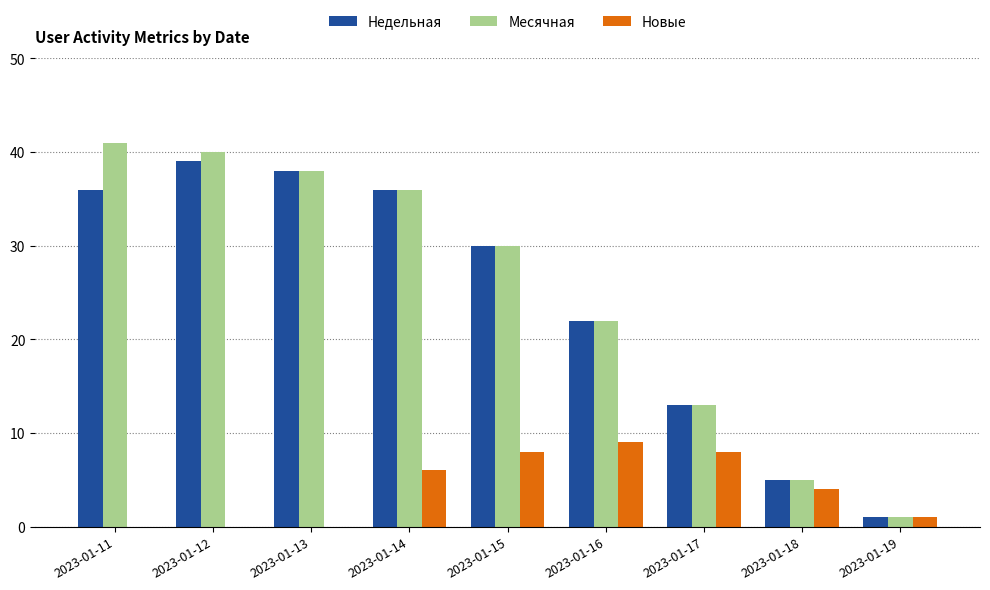

Which series has the widest spread of values?

Месячная